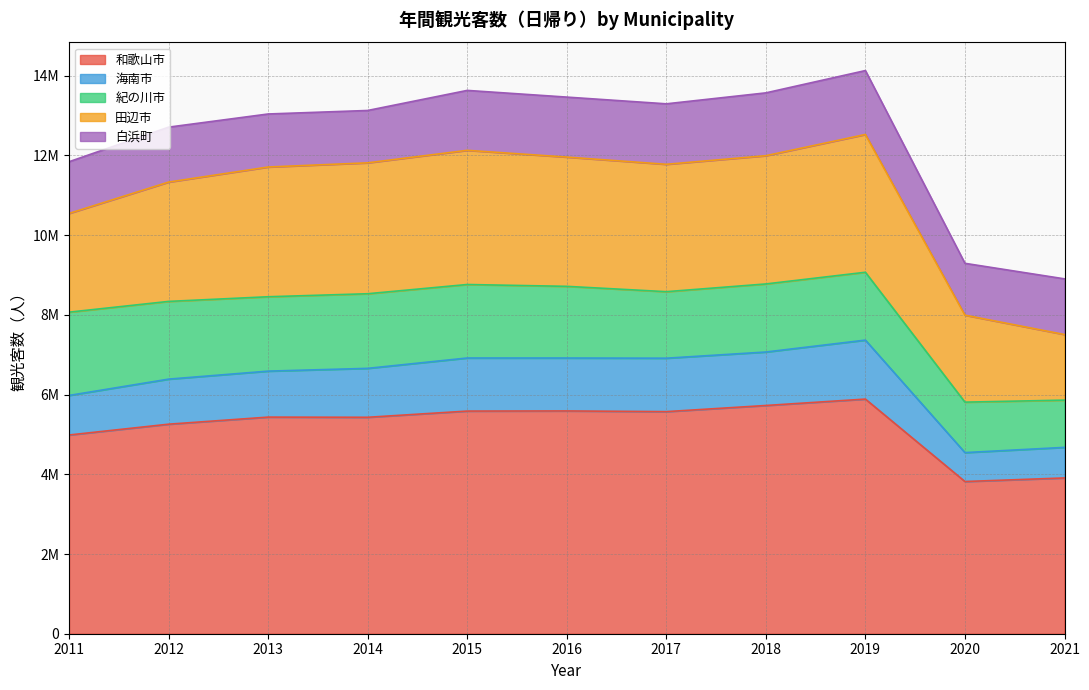

Reading left to right, list all the values displayed in this chart.

和歌山市: 4986245	5257280	5434842	5430410	5586066	5589675	5572276	5726507	5887201	3818665	3908407
海南市: 992199	1130507	1153642	1227732	1331896	1327723	1340713	1341577	1479722	725840	767111
紀の川市: 2089541	1949971	1866108	1872033	1843906	1798464	1668895	1707789	1702367	1265840	1185653
田辺市: 2476870	2993773	3255207	3284401	3366555	3243161	3195837	3217750	3456801	2182458	1645710
白浜町: 1297367	1378482	1330546	1313775	1503557	1504994	1517691	1576772	1603852	1300589	1396823